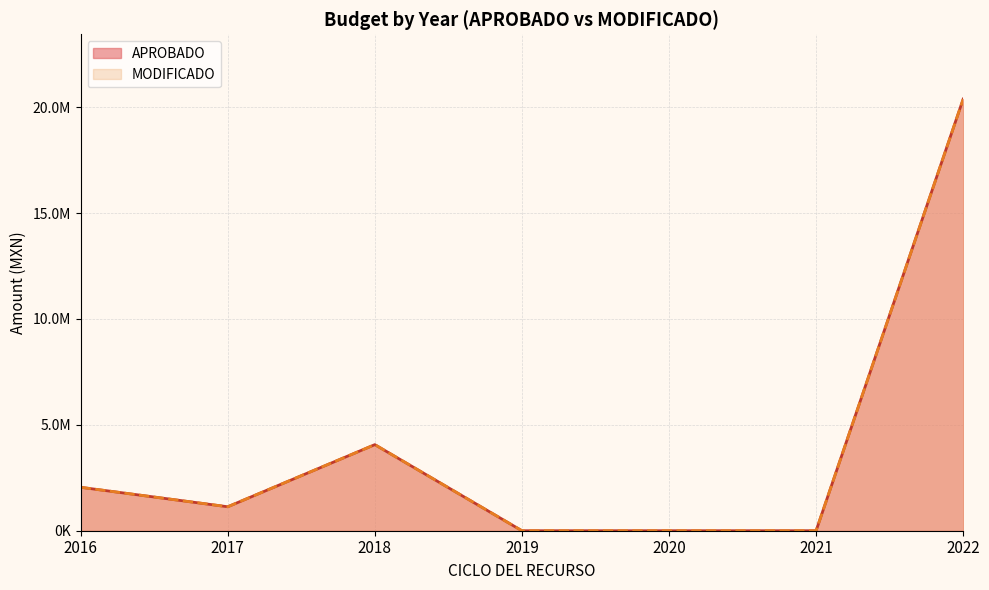

Rank the series at 2022 from lowest to highest value.

MODIFICADO, APROBADO